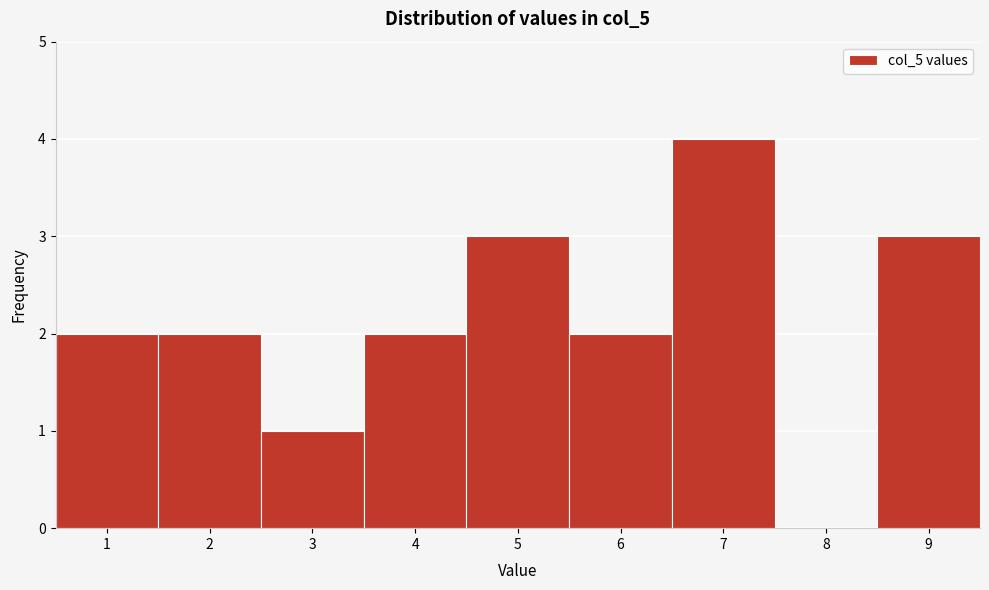

Reading left to right, transcribe all the data shown in this chart.

1=2	2=2	3=1	4=2	5=3	6=2	7=4	8=0	9=3